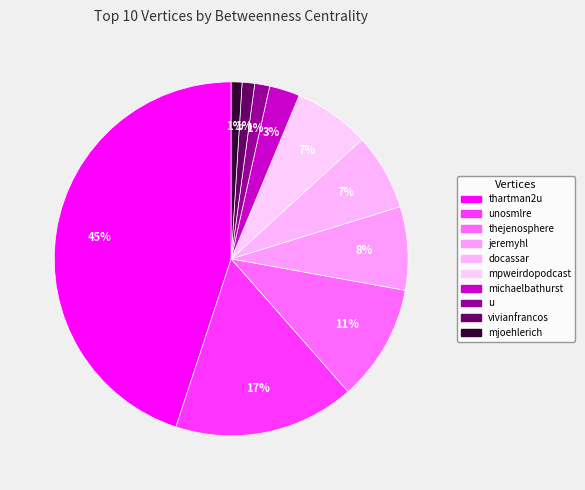

Count the number of slices in the pie.

10